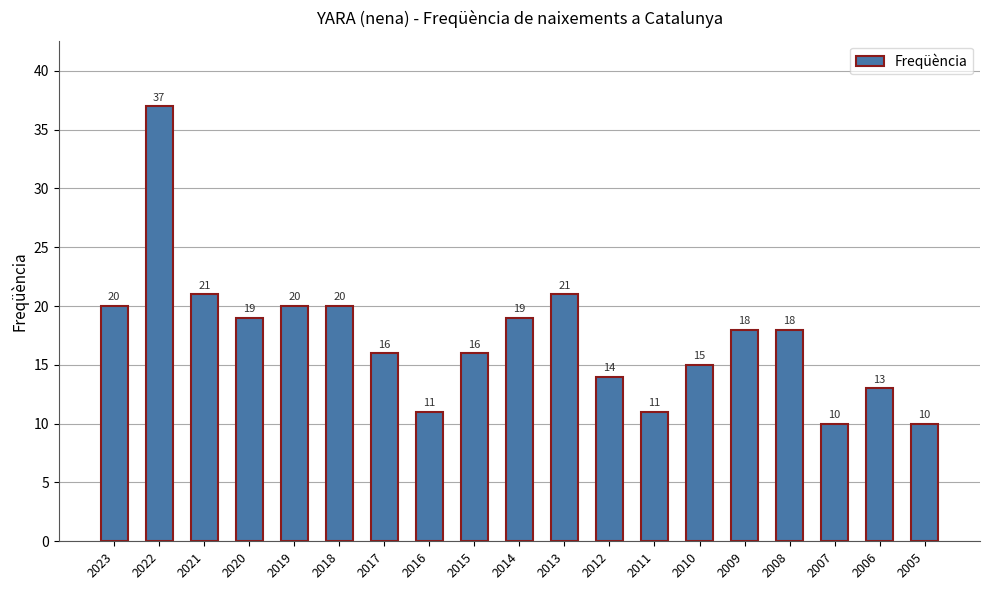

How many series are shown in this chart?

1